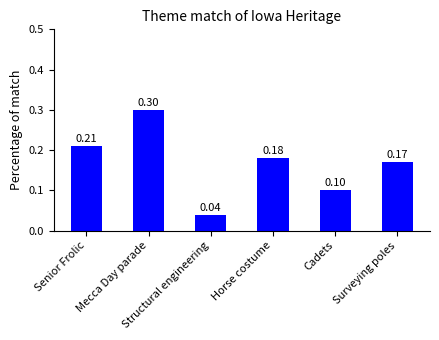

Read the value at Mecca Day parade.

0.3